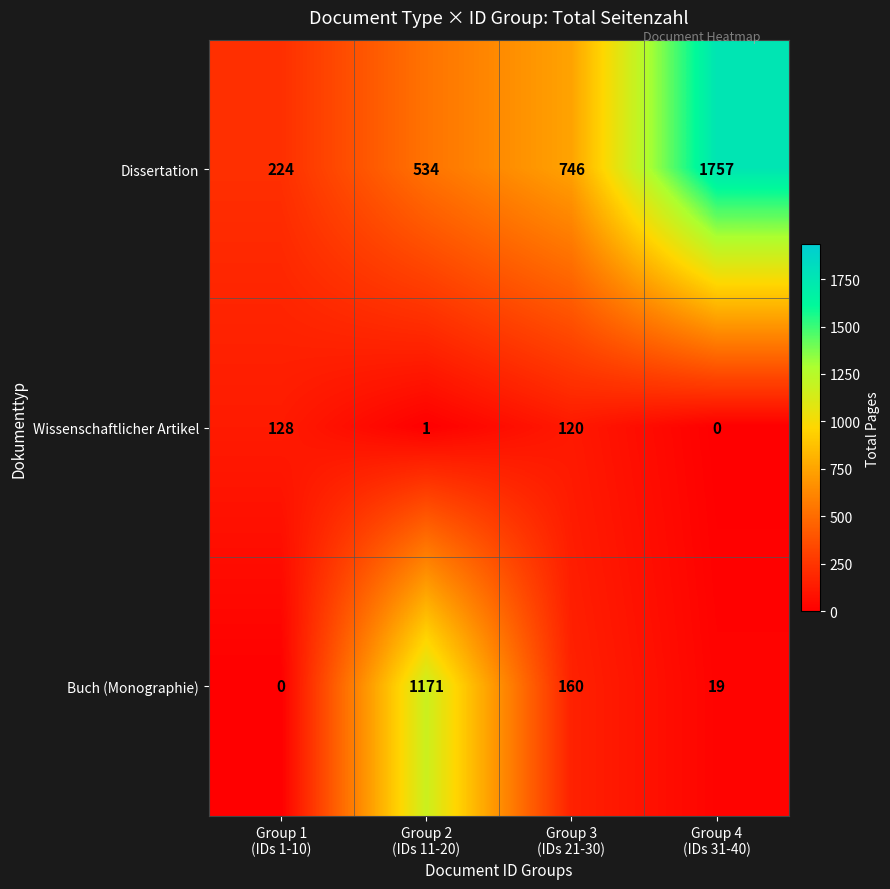

What is the difference between the maximum and minimum values in the Buch (Monographie) series?

1171